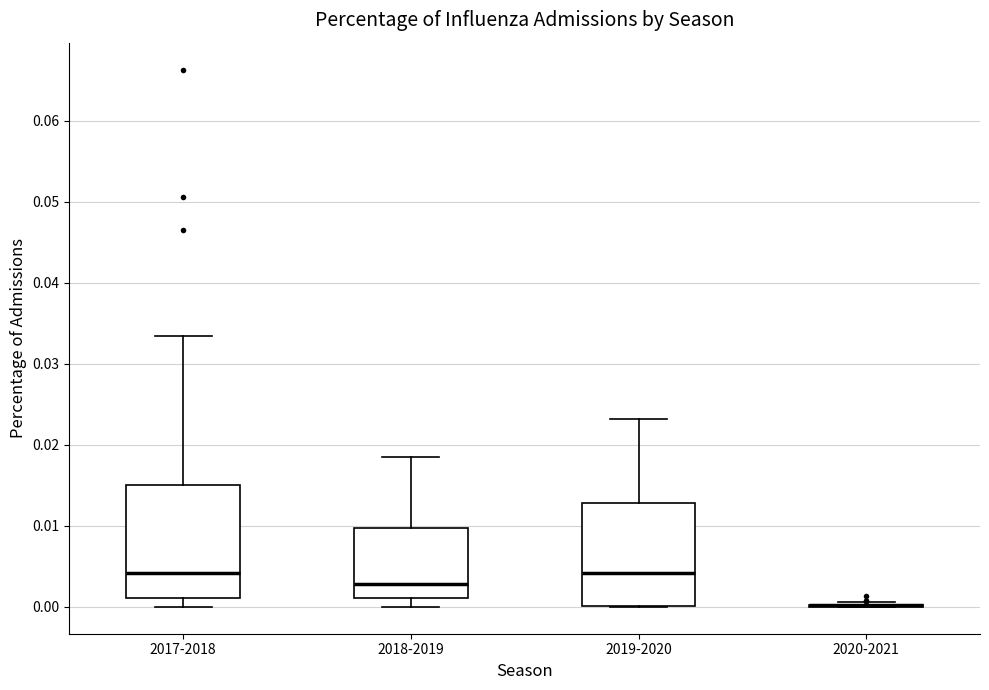

Where is the lower edge of the box for 2017-2018 on the y-axis? The values are not printed on the chart, so give them approximately, as read against the axis.

0.001